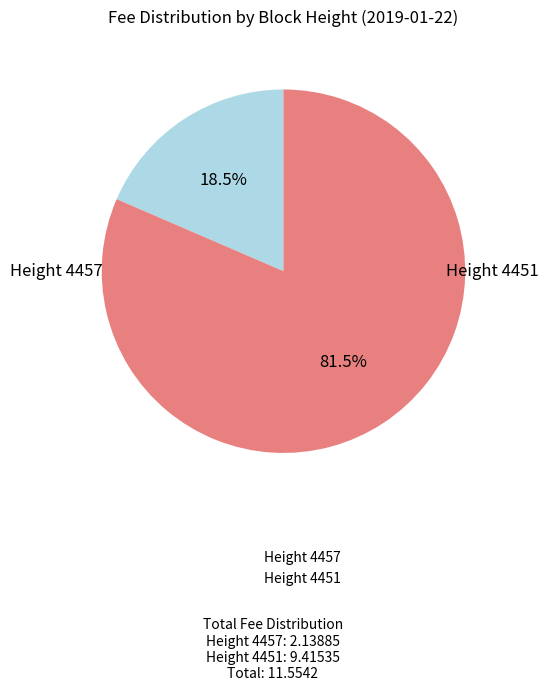

How many segments does this pie chart have?

2